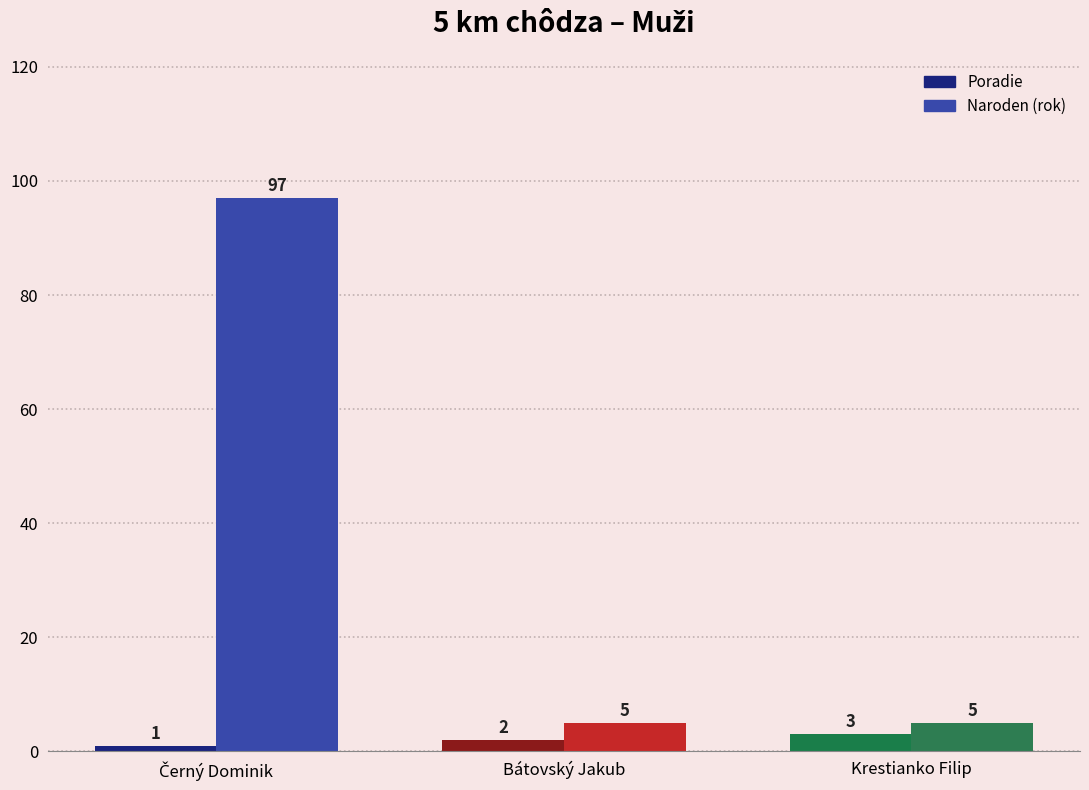

How many bars are there in total?

6